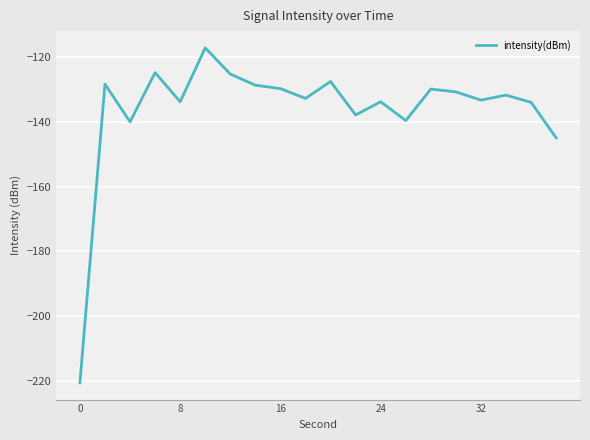

What is the difference between the maximum and minimum values?

103.5